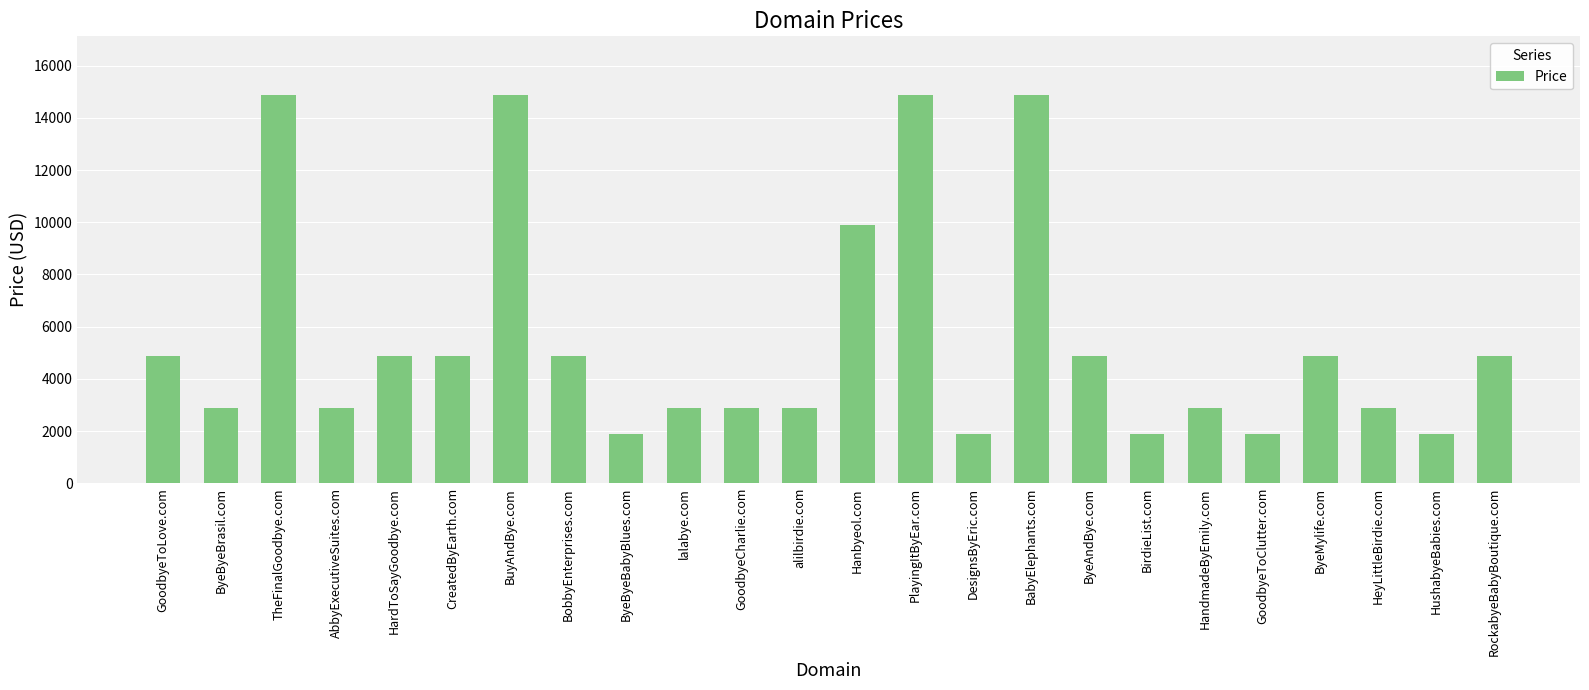

What is the ratio of the value at CreatedByEarth.com to the value at GoodbyeCharlie.com?

1.7